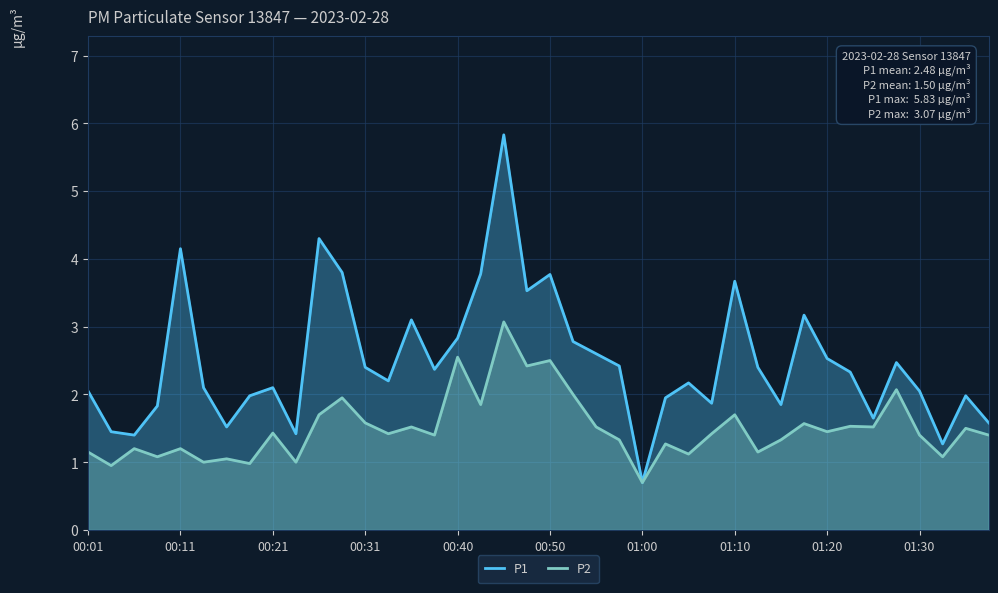

True or false: P2 has more than 0 interior local peaks.

True